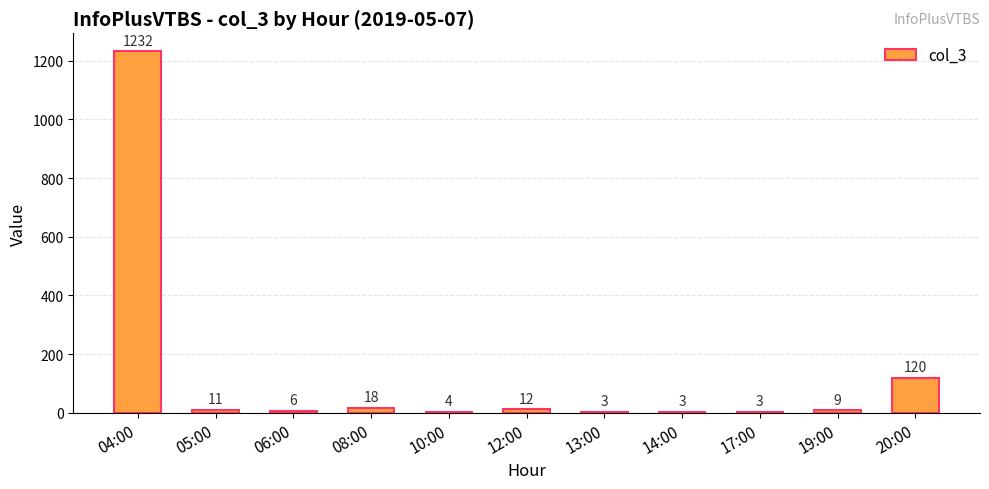

The chart shows a value of 670 at 04:00. True or false?

False